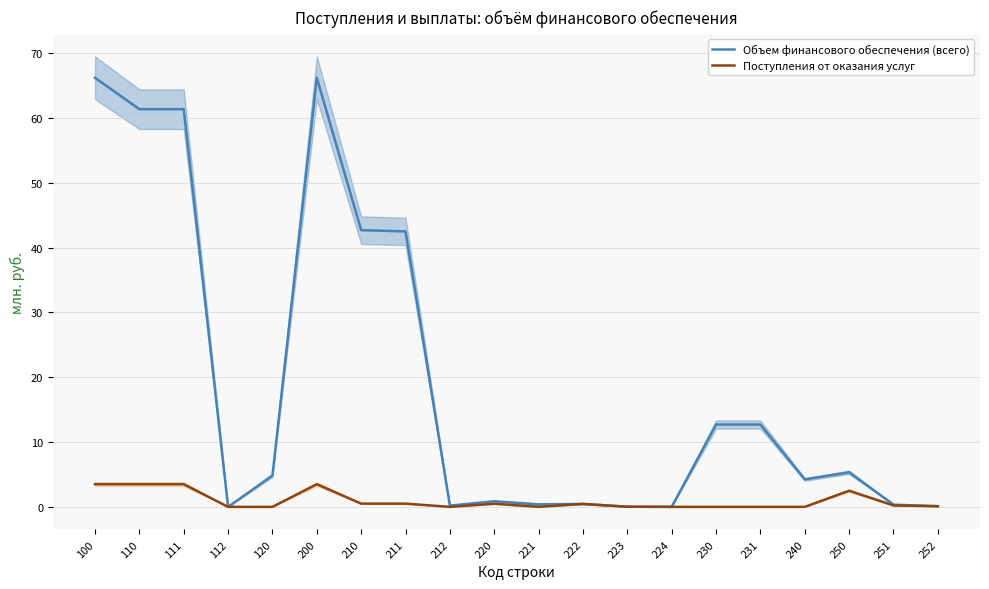

Which series has the largest total across all categories?

Объем финансового обеспечения (всего)